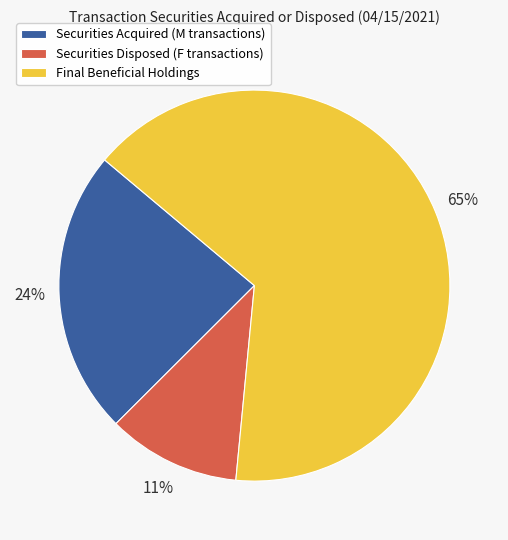

Which slice represents more than half of the pie?

Final Beneficial Holdings